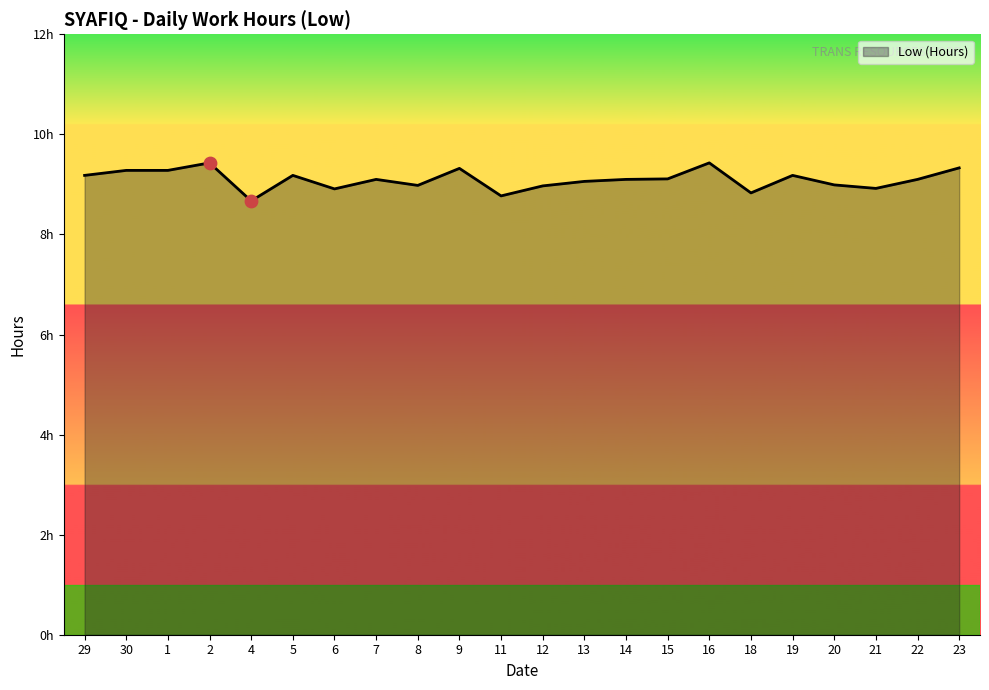

Between 14 and 15, which is larger?

15